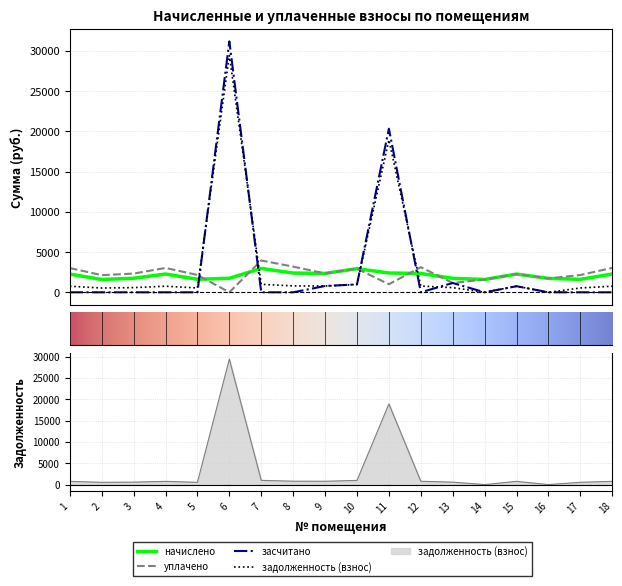

True or false: засчитано has more than 0 interior local peaks.

True